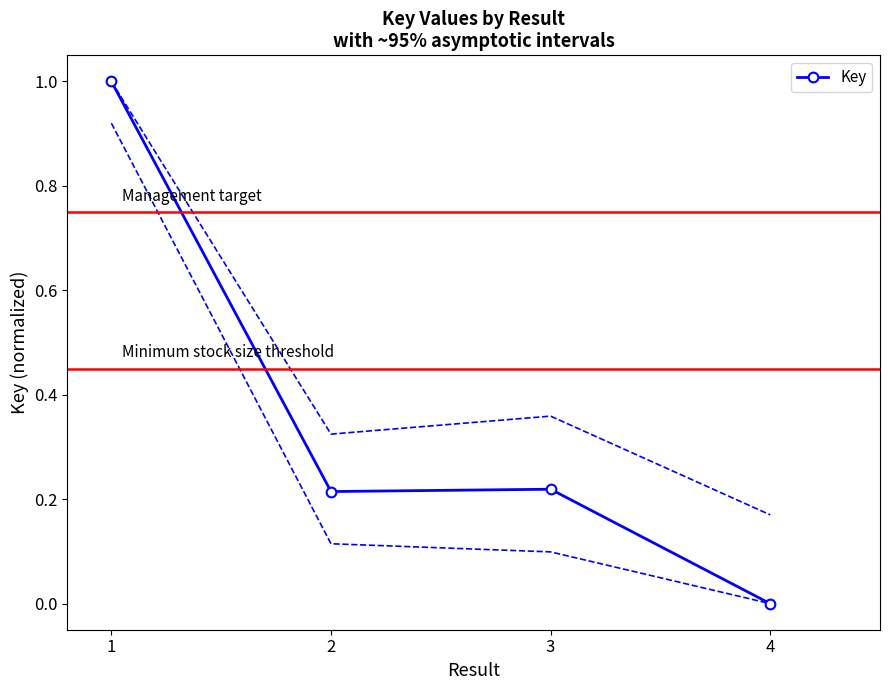

Read the value at 2.

0.2